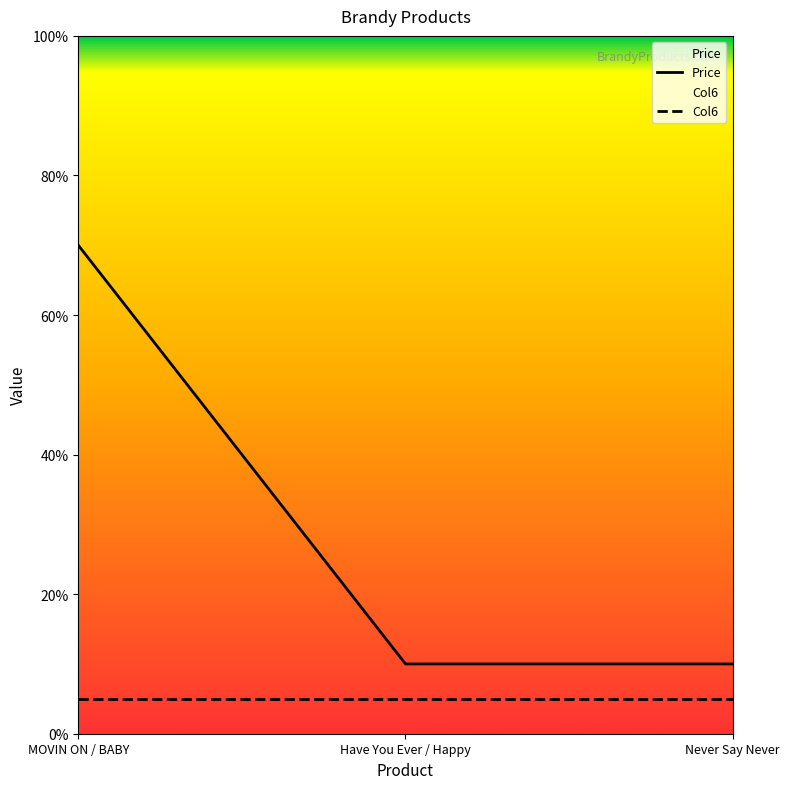

What is the difference between the highest and lowest values at Never Say Never?

5.0